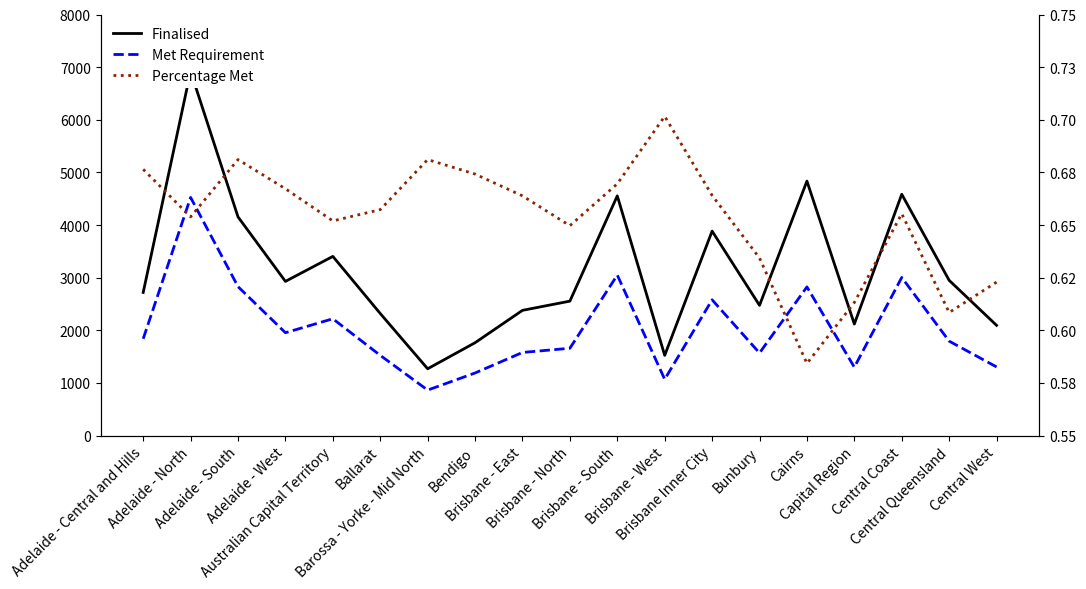

Is it true that Met Requirement equals 557.7 at Central Queensland?

False